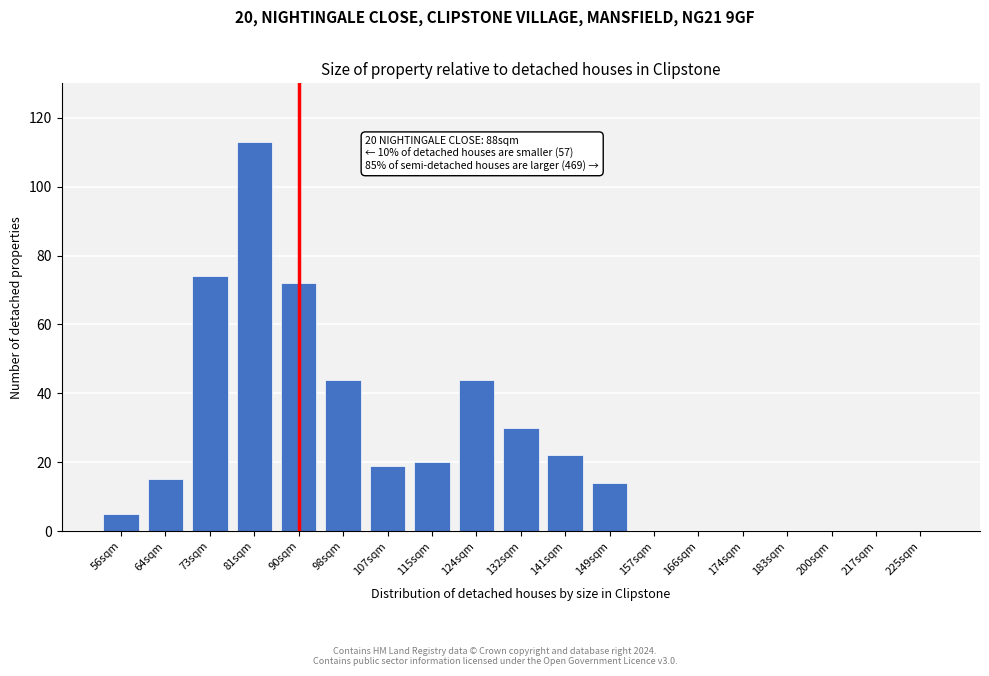

Reading left to right, extract all data points from this chart.

56sqm=5	64sqm=15	73sqm=74	81sqm=113	90sqm=72	98sqm=44	107sqm=19	115sqm=20	124sqm=44	132sqm=30	141sqm=22	149sqm=14	157sqm=0	166sqm=0	174sqm=0	183sqm=0	200sqm=0	217sqm=0	225sqm=0